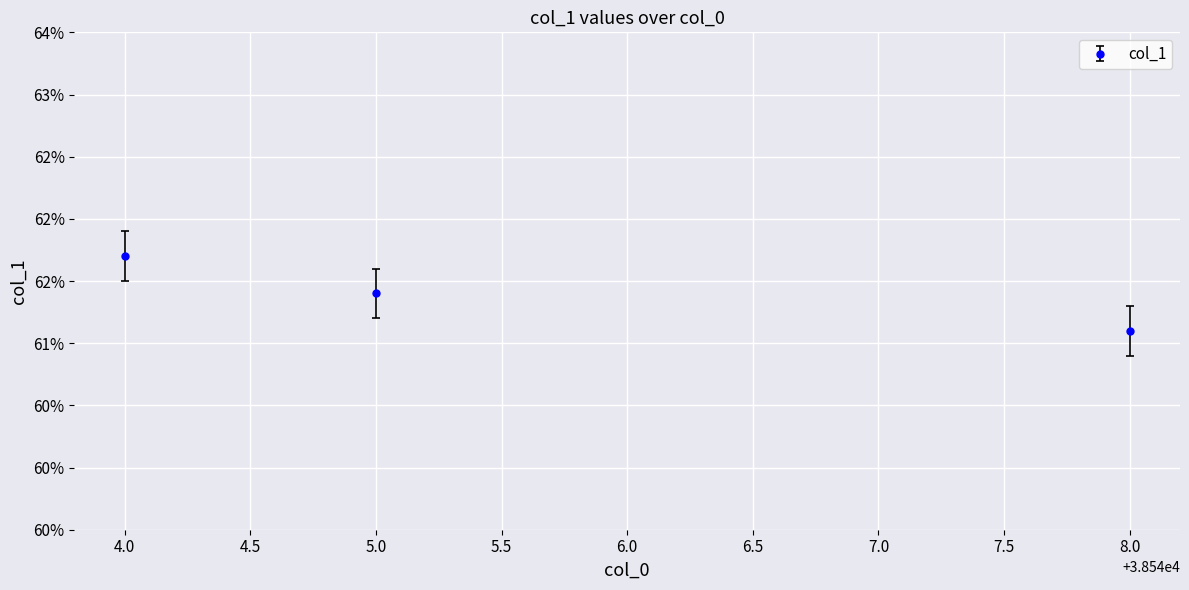

Does the chart have visible grid lines?

Yes